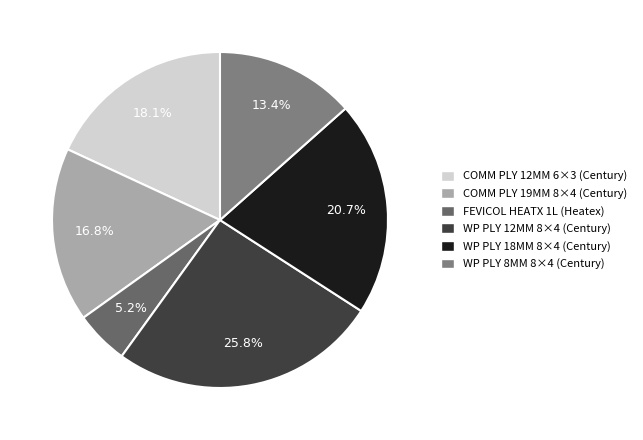

Is there a majority slice in this chart?

No